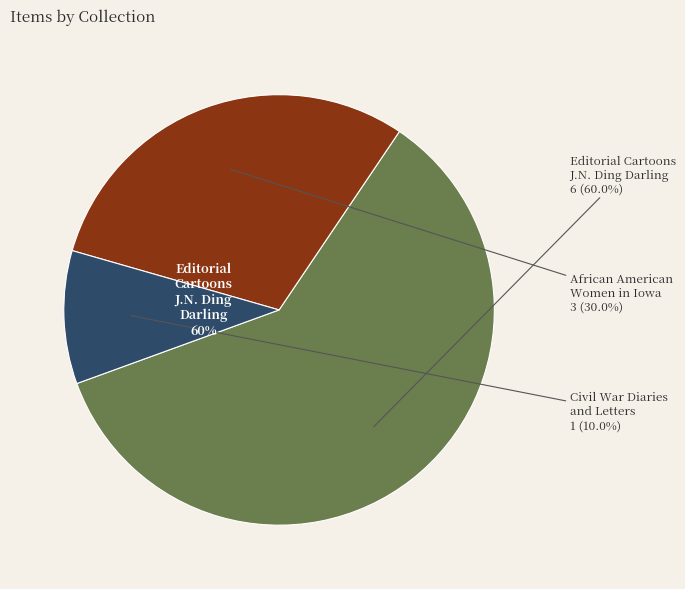

Which slice is the smallest?

Civil War Diaries and Letters